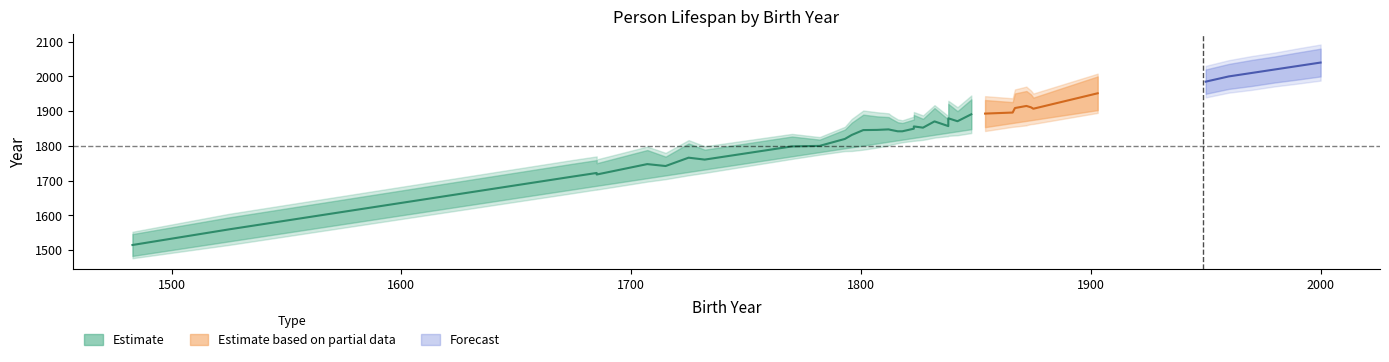

Is it true that birth_years equals 1842 at 22?

True